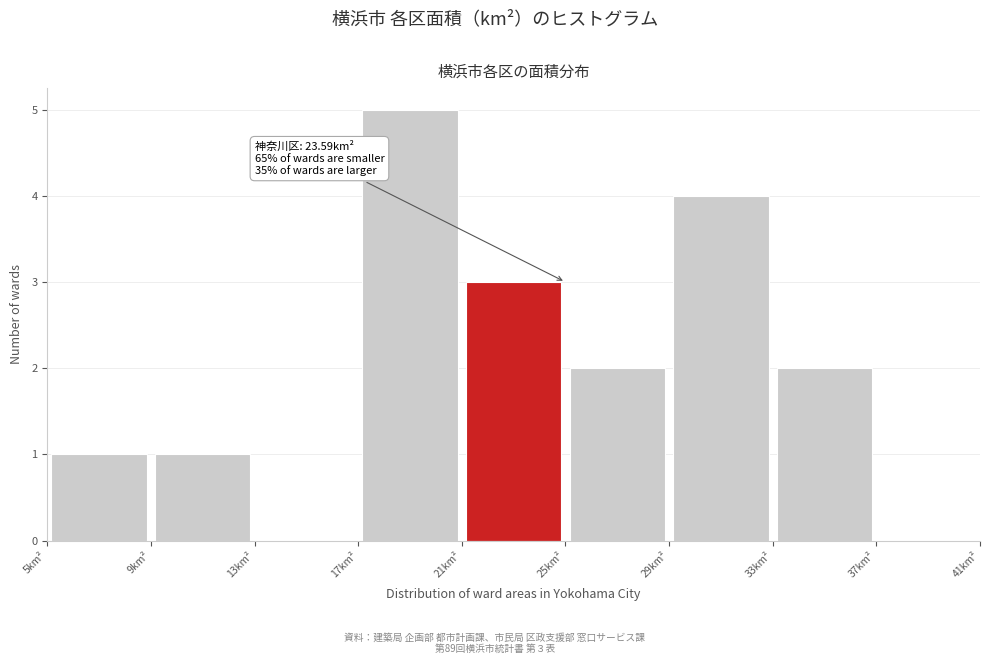

Which range on the x-axis has the tallest bar?

17 to 21